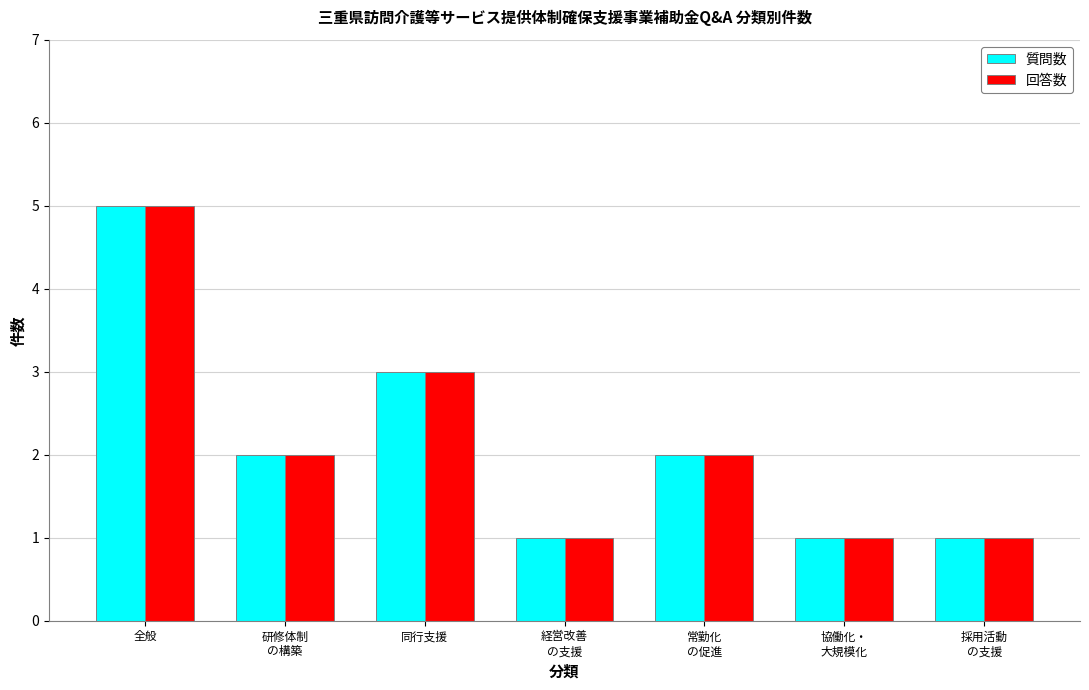

Reading left to right, extract all data points from this chart.

質問数: 全般=5	研修体制
の構築=2	同行支援=3	経営改善
の支援=1	常勤化
の促進=2	協働化・
大規模化=1	採用活動
の支援=1
回答数: 全般=5	研修体制
の構築=2	同行支援=3	経営改善
の支援=1	常勤化
の促進=2	協働化・
大規模化=1	採用活動
の支援=1